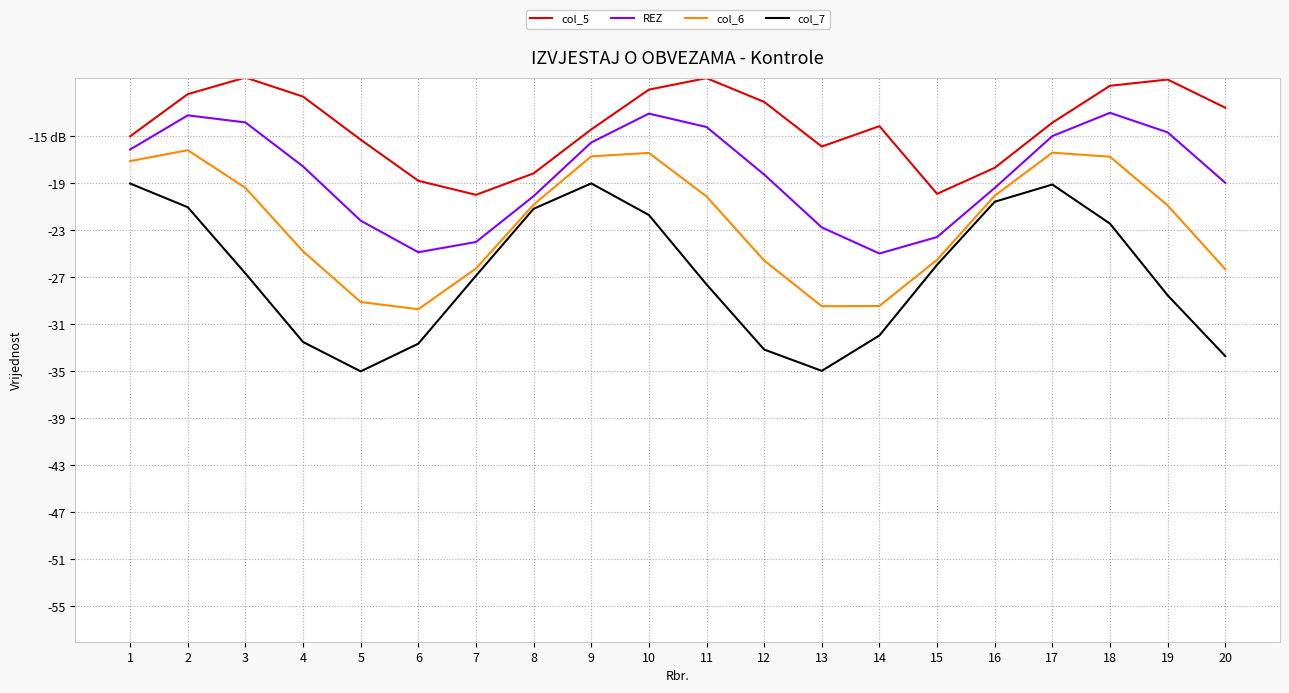

What are all the series names shown in the legend?

col_5, REZ, col_6, col_7